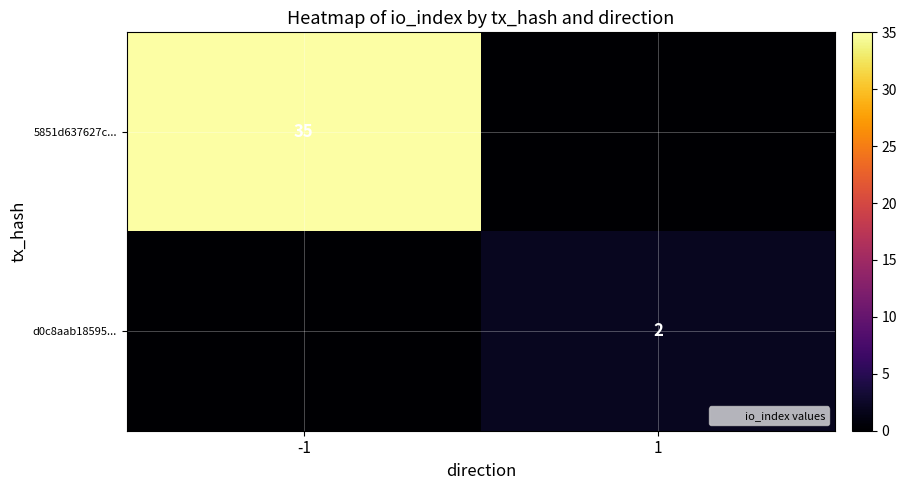

Which label corresponds to the smallest value in the chart?

1